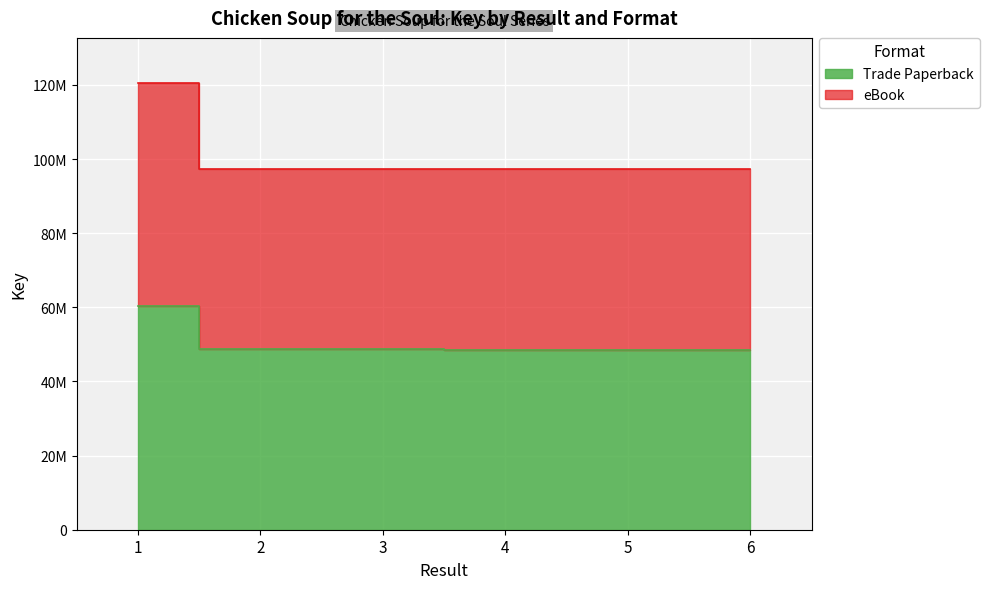

The value of eBook at 3 is 68705711. True or false?

False